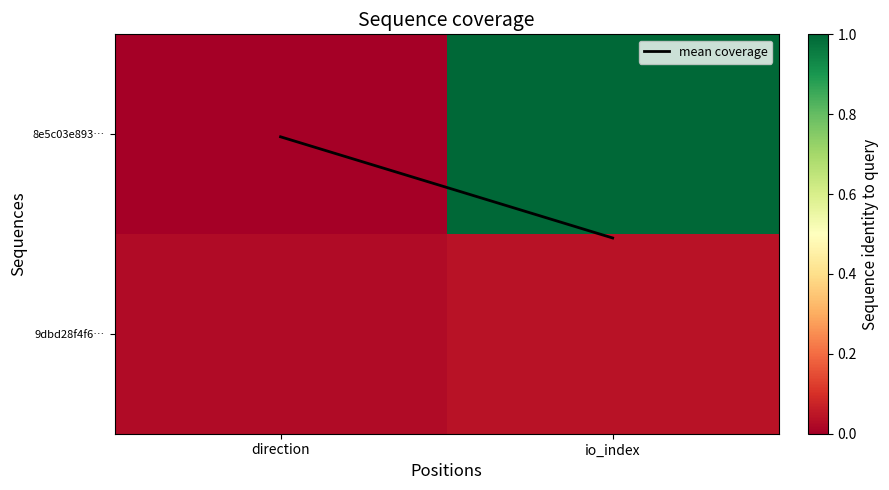

Count the number of categories in the chart.

2